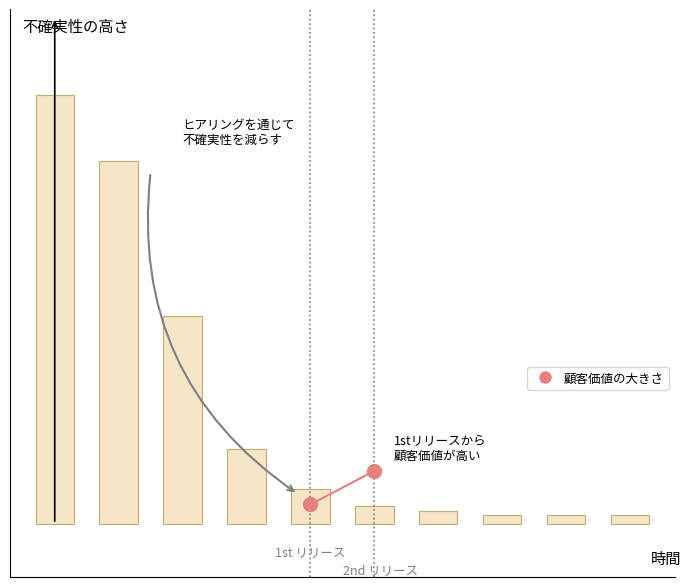

Reading right to left, transcribe all the data shown in this chart.

0.0	0.0	0.0	0.0	0.0	0.1	0.2	0.5	0.8	1.0